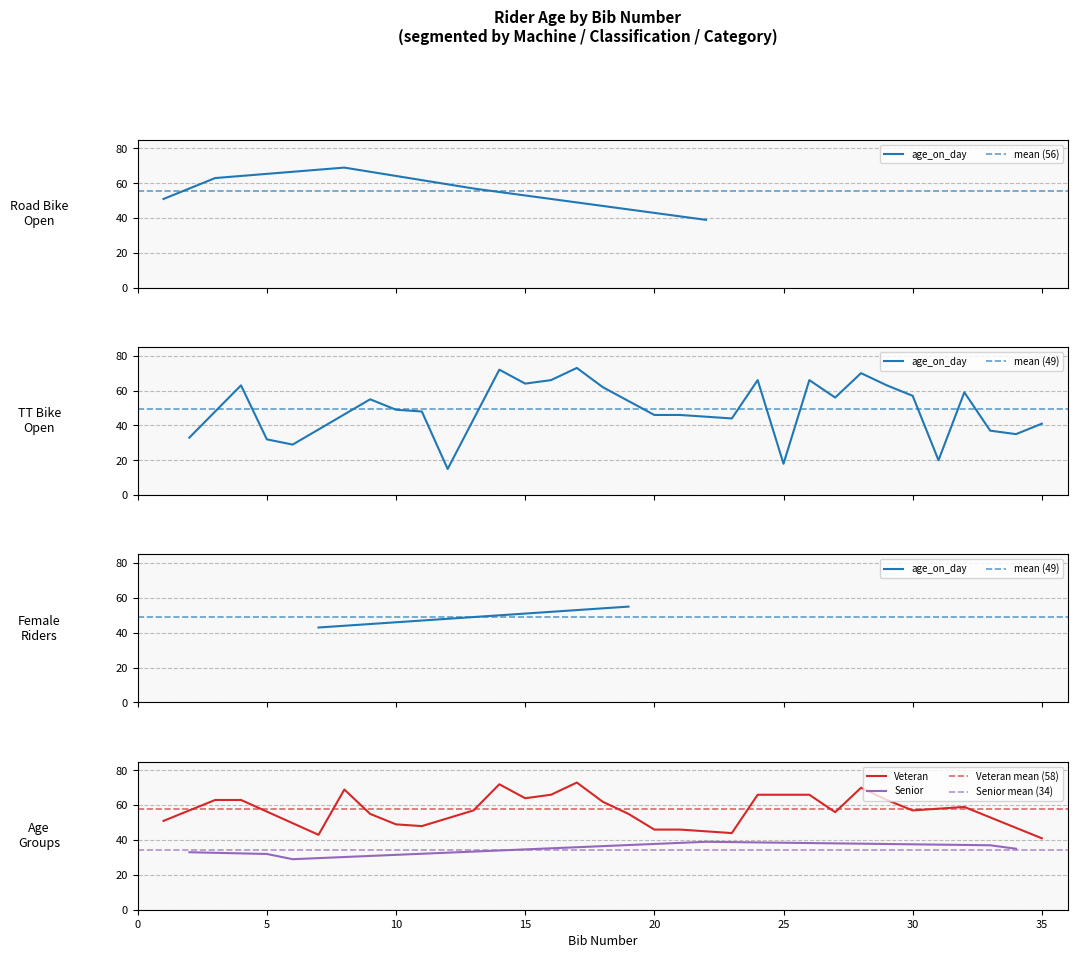

Is it true that the value at 2 is 33?

True